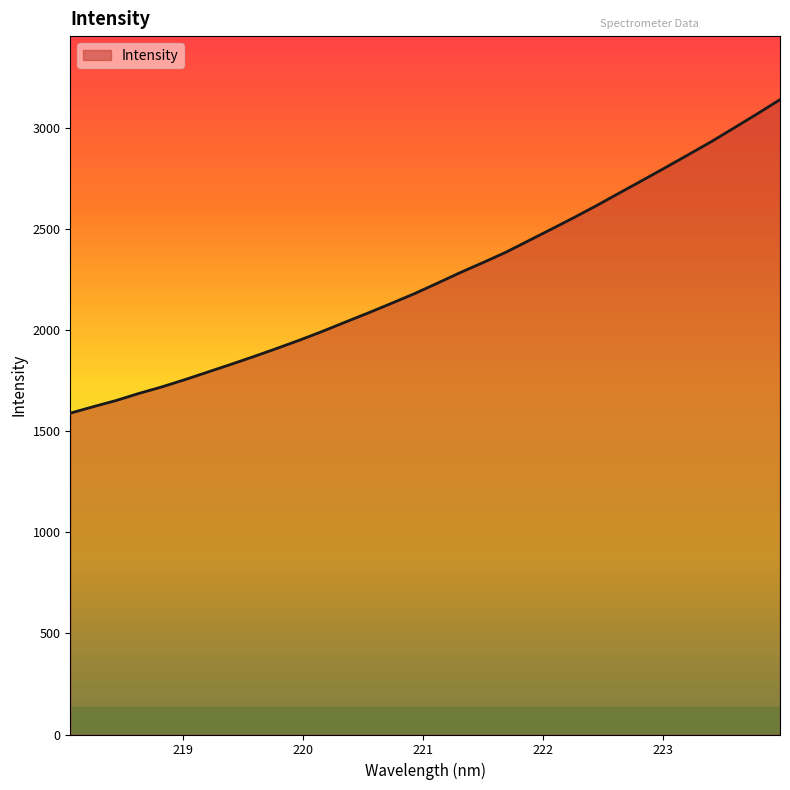

What is the greatest value displayed?

3142.9